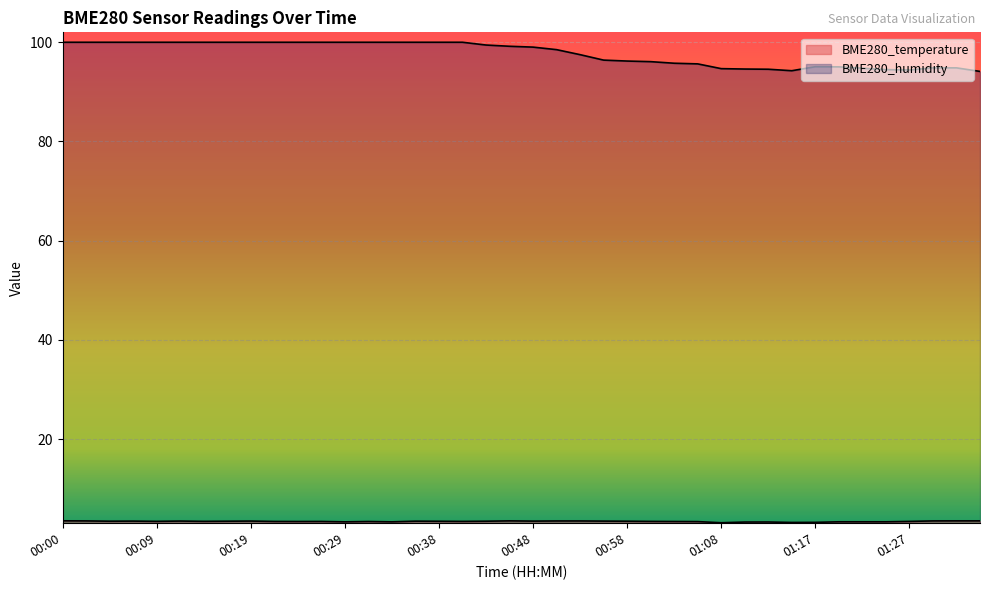

What is the label of the 27th point from the left?

01:03